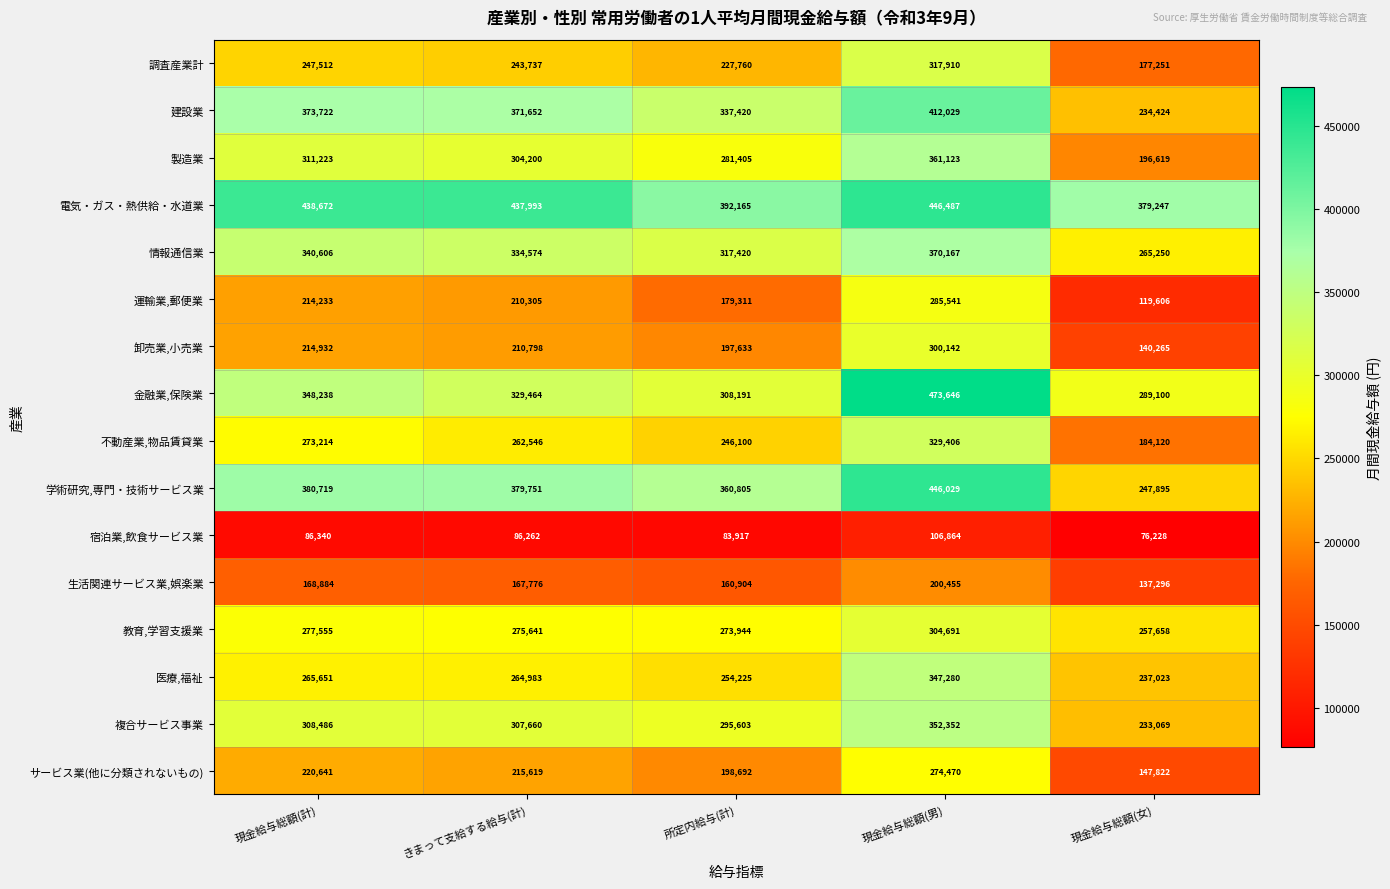

The value of 建設業 at きまって支給する給与(計) is 253984. True or false?

False